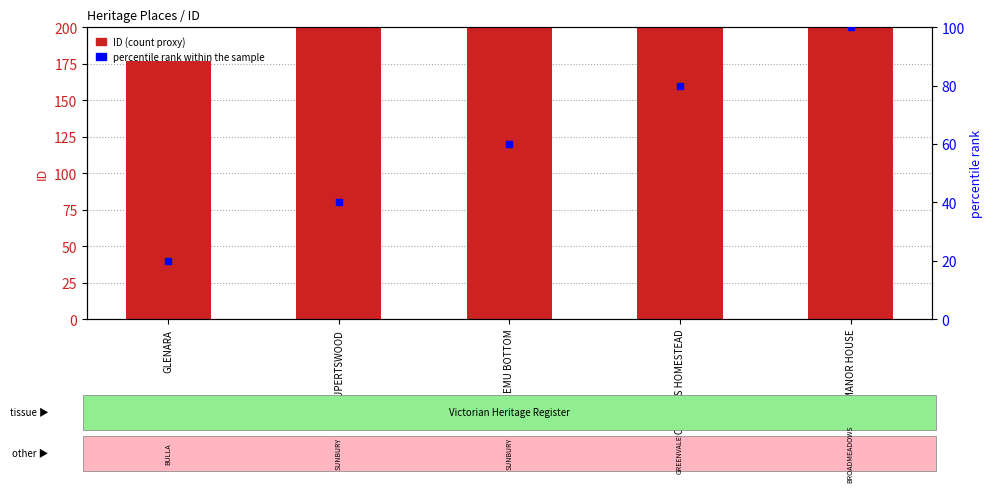

Which series reaches the minimum Y coordinate?

percentile rank within the sample